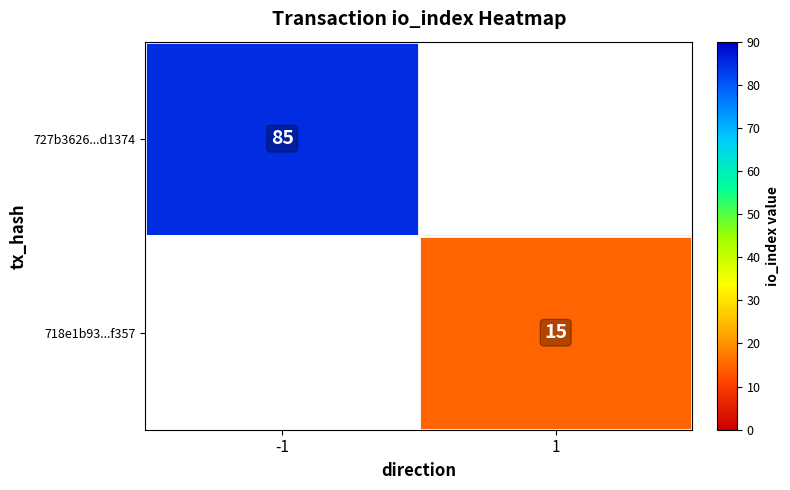

The value of 718e1b93...f357 at 1 is 25. True or false?

False